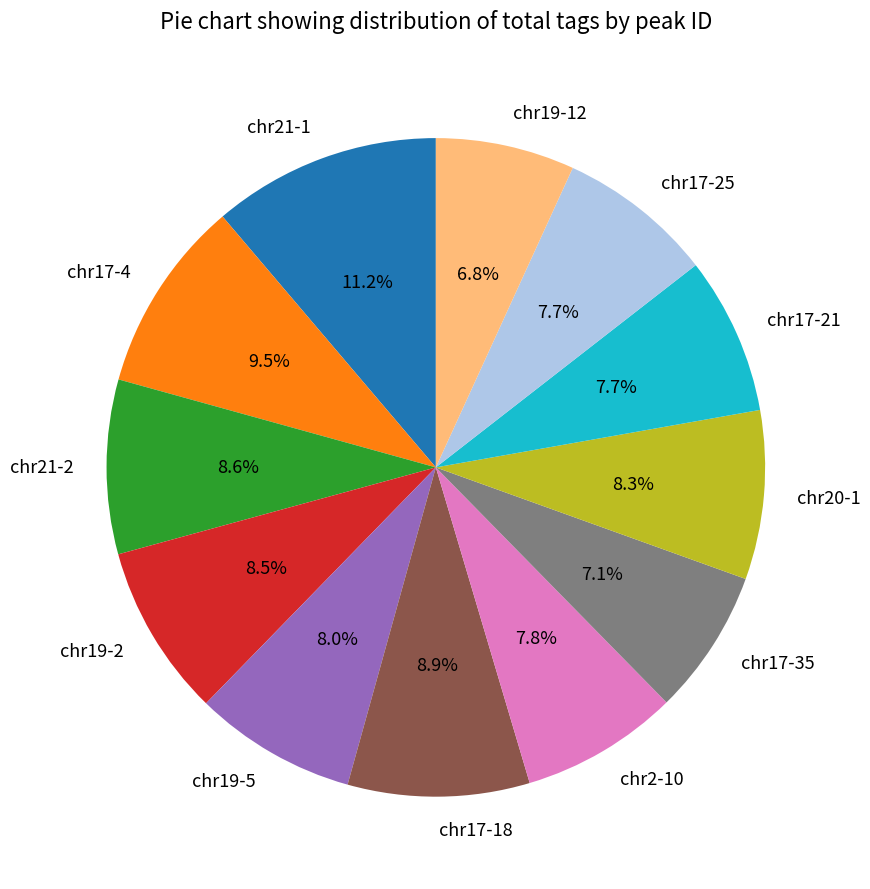

What percentage is NOT represented by chr17-25?

92.3%